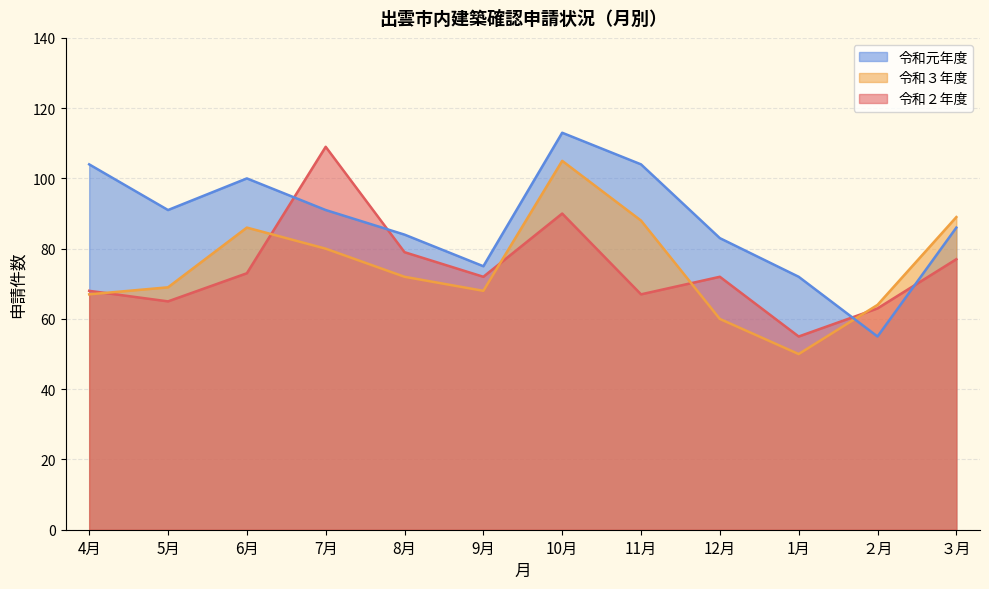

After their last crossing, which series has the higher values: 令和元年度 or 令和３年度?

令和３年度